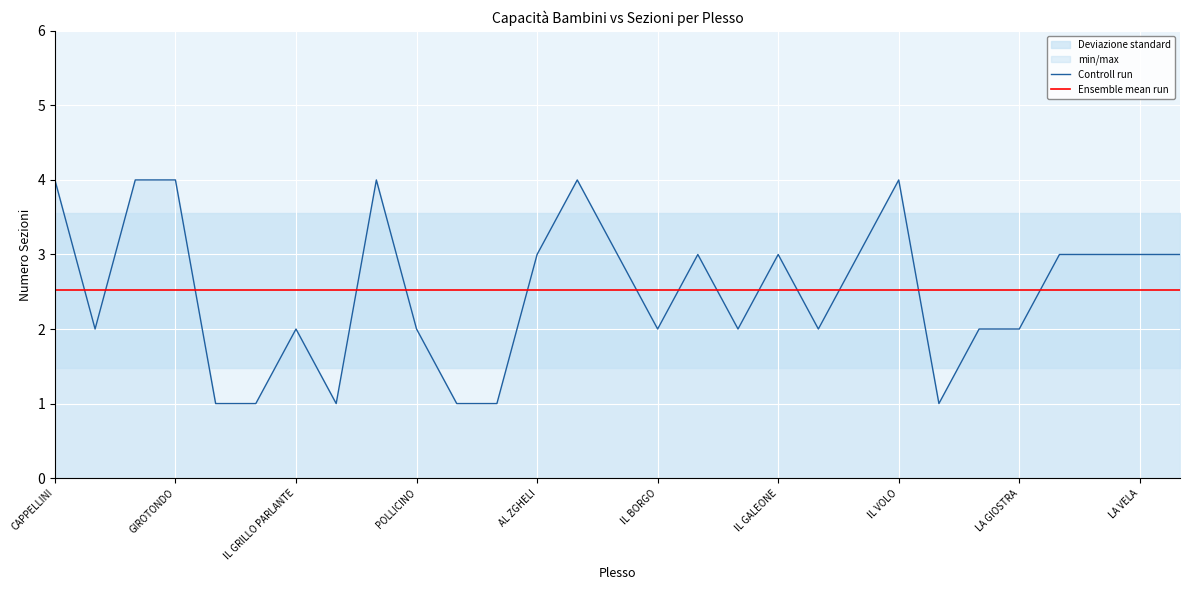

What is the maximum value for Ensemble mean run?

2.5